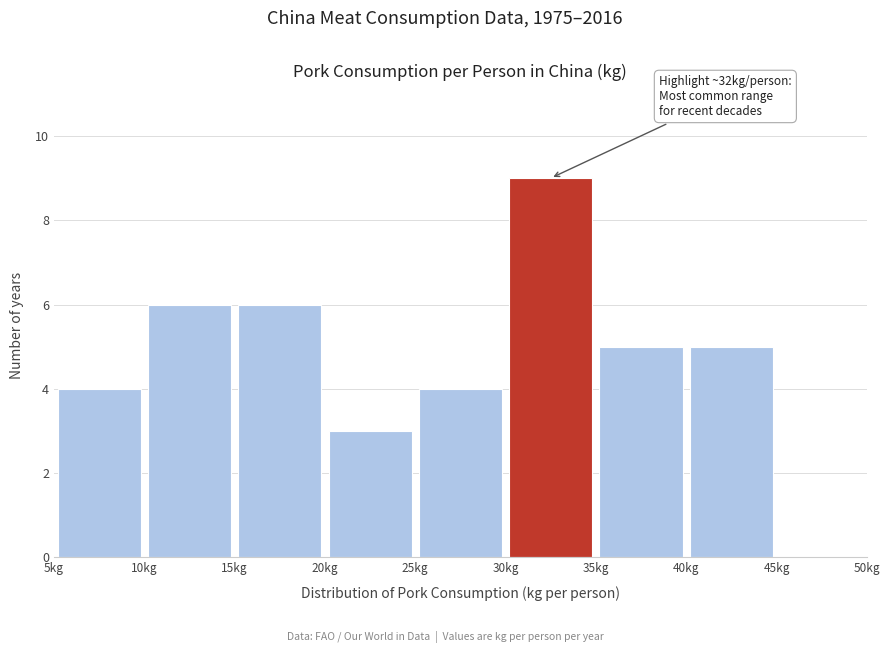

Which range on the x-axis has the tallest bar?

30 to 35